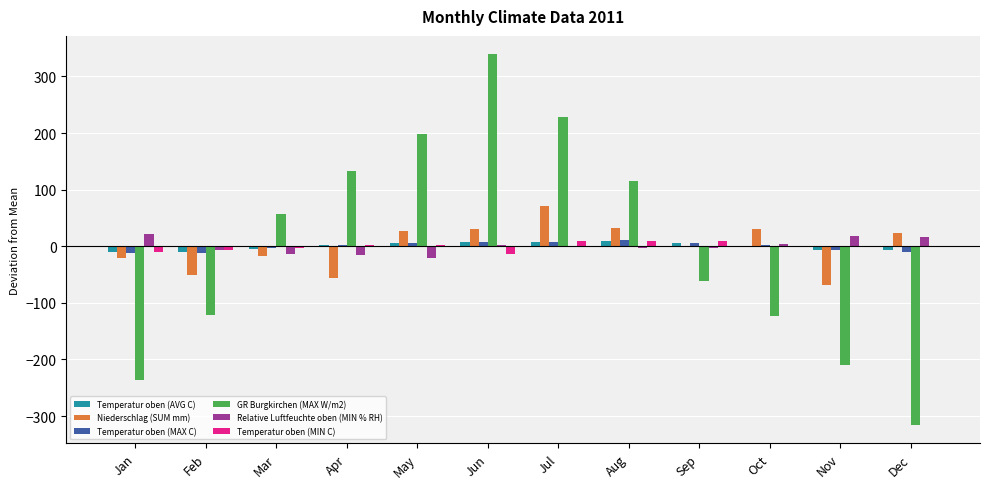

What value does the Temperatur oben (MIN C) series have at Jul?

10.0